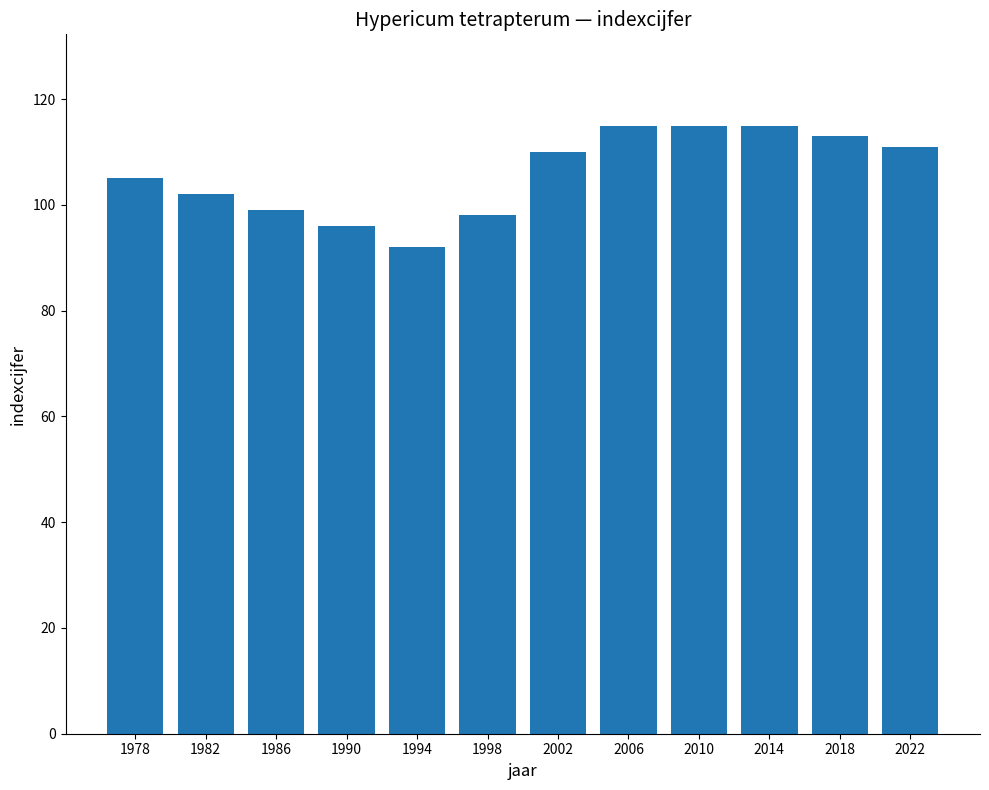

The chart shows a value of 129 at 1986. True or false?

False